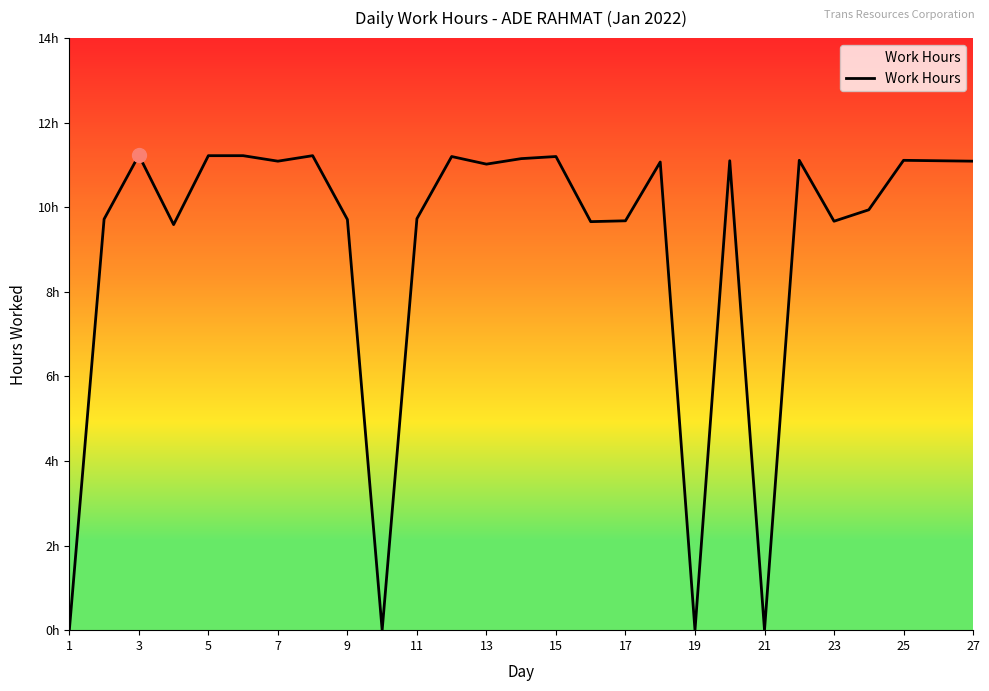

What is the difference between the second highest and second lowest values?

11.2